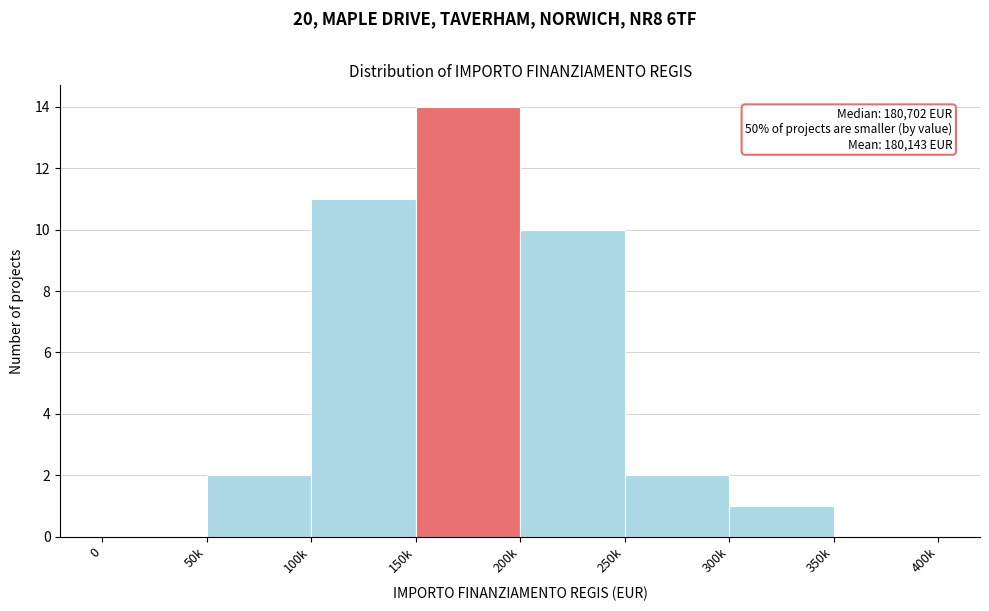

Reading left to right, list all the values displayed in this chart.

0=0	50k=2	100k=11	150k=14	200k=10	250k=2	300k=1	350k=0